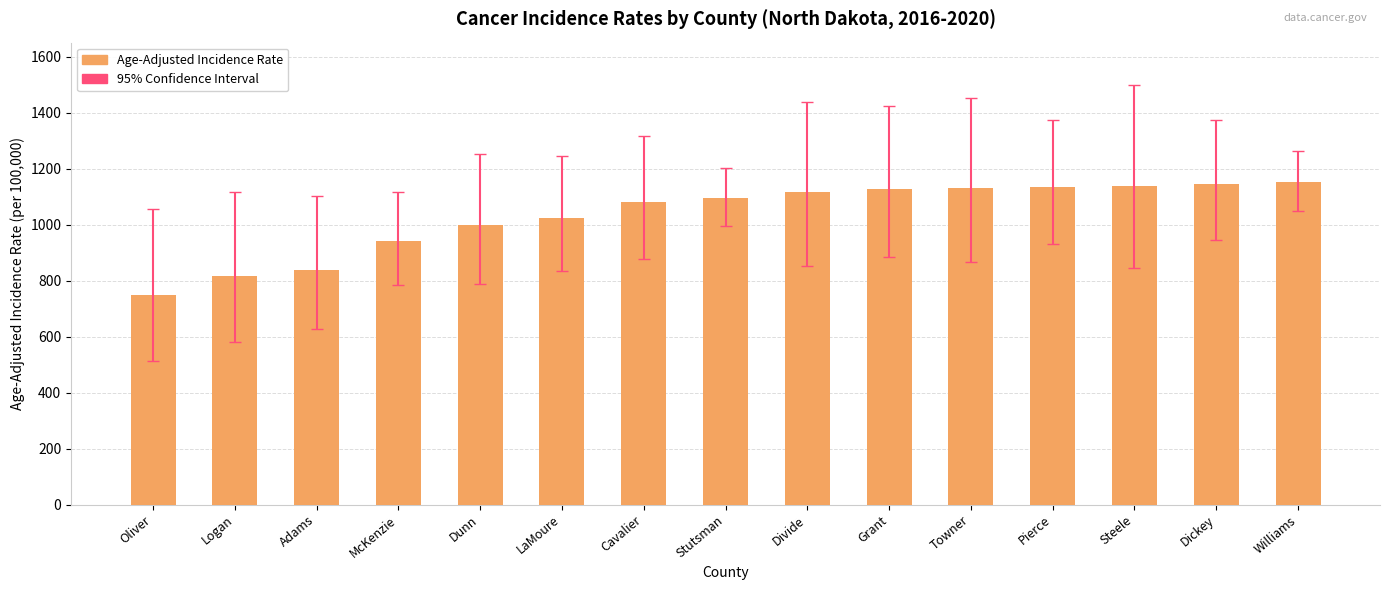

What is the change in value from Divide to Dickey?

+26.5